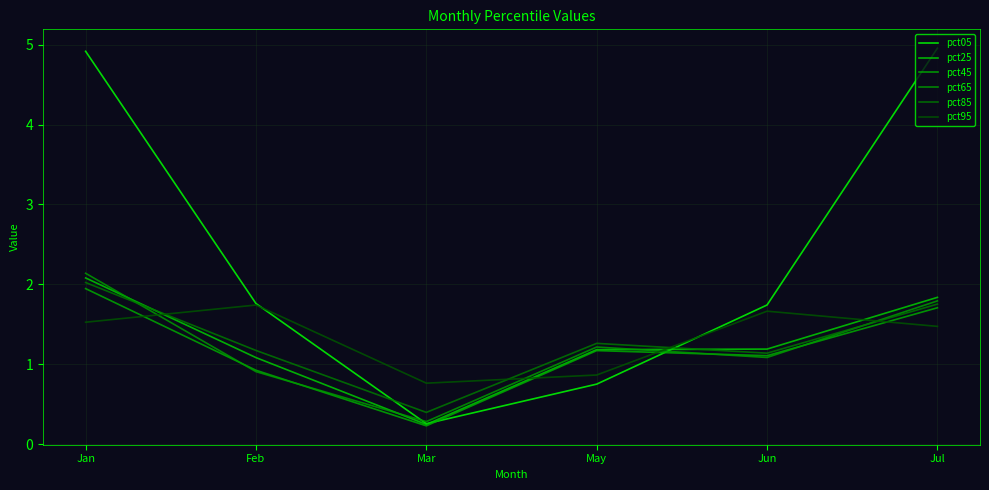

Is it true that pct65 equals 1.2 at May?

True